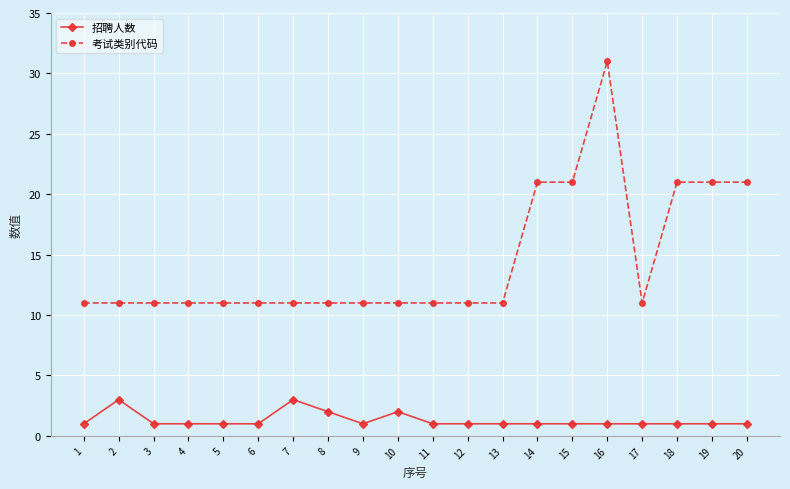

What is the value of the 考试类别代码 point at the 14th from the left?

21